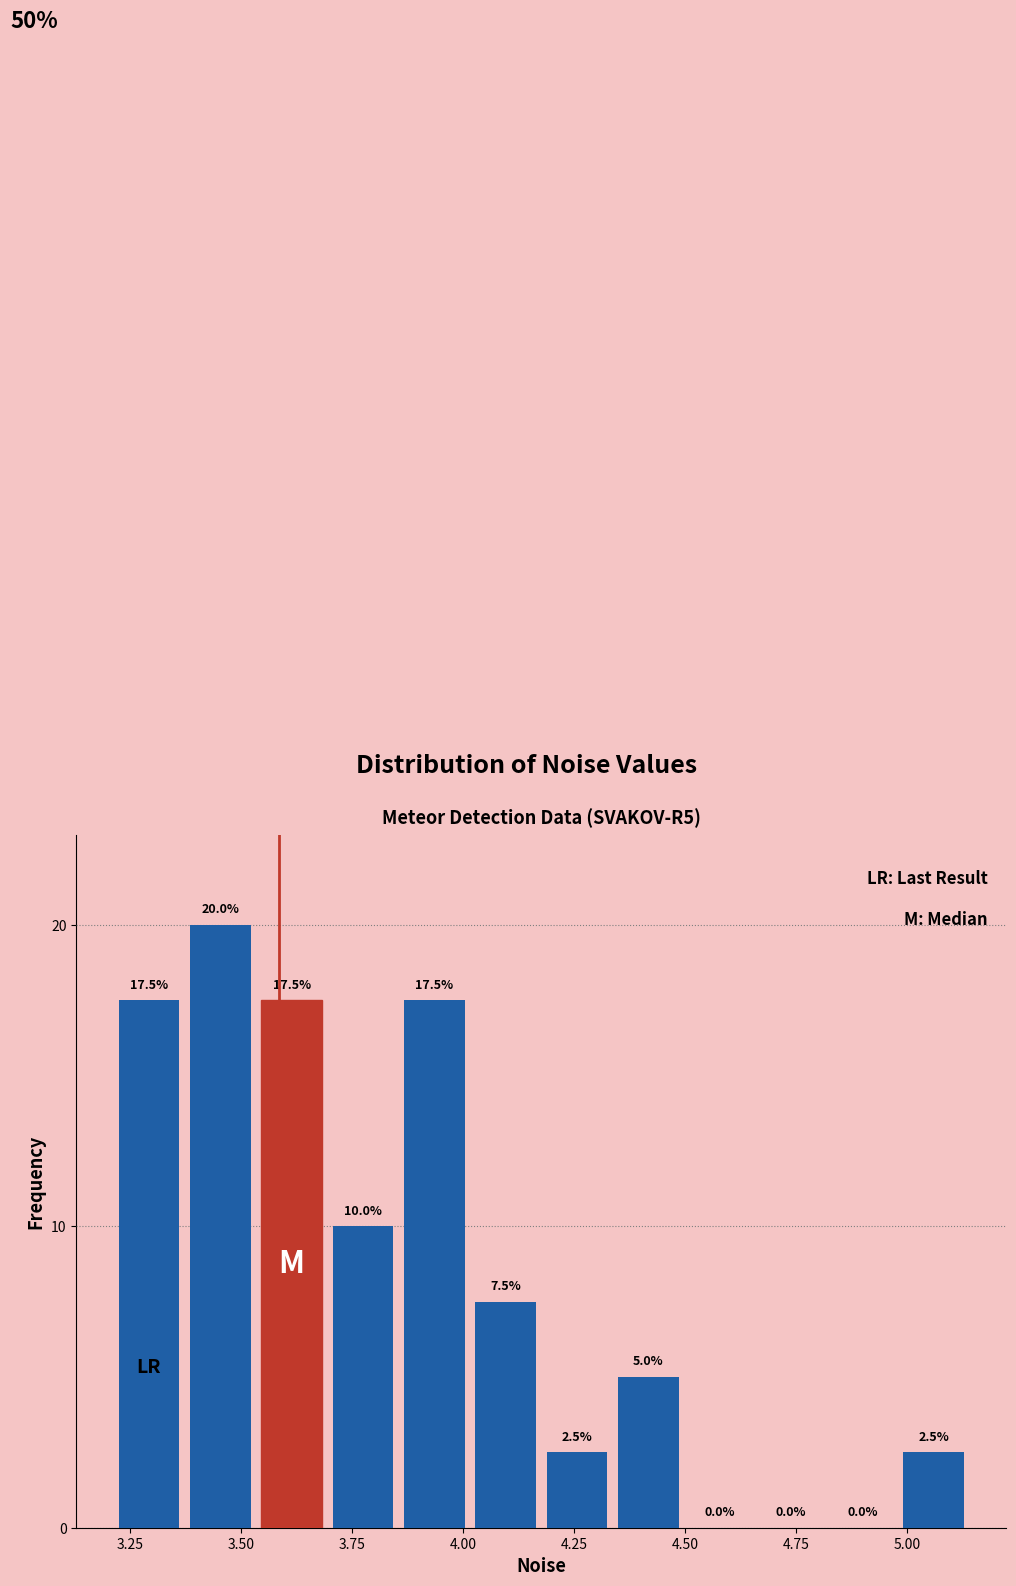

Around what value on the x-axis is the tallest bar? Give the approximate position of its centre, as read against the axis.

3.45